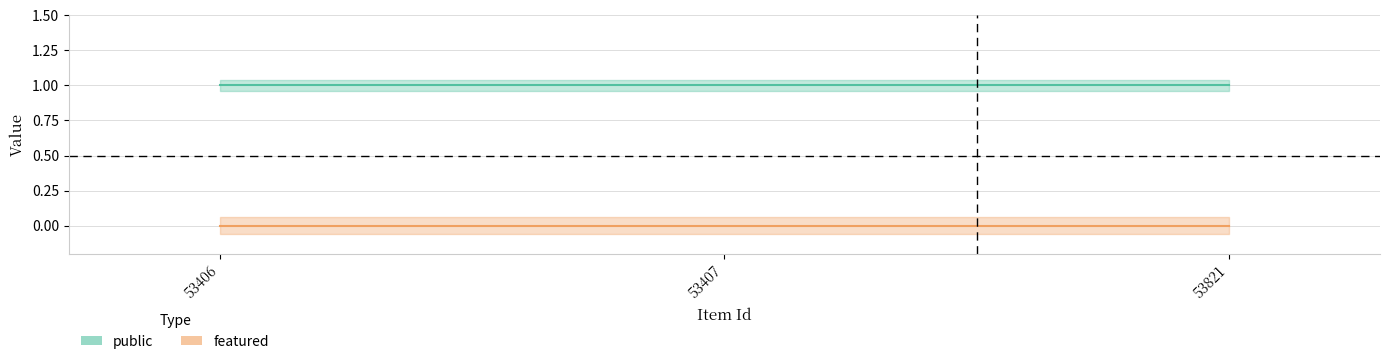

Where is public nearest to the value 1?

53406